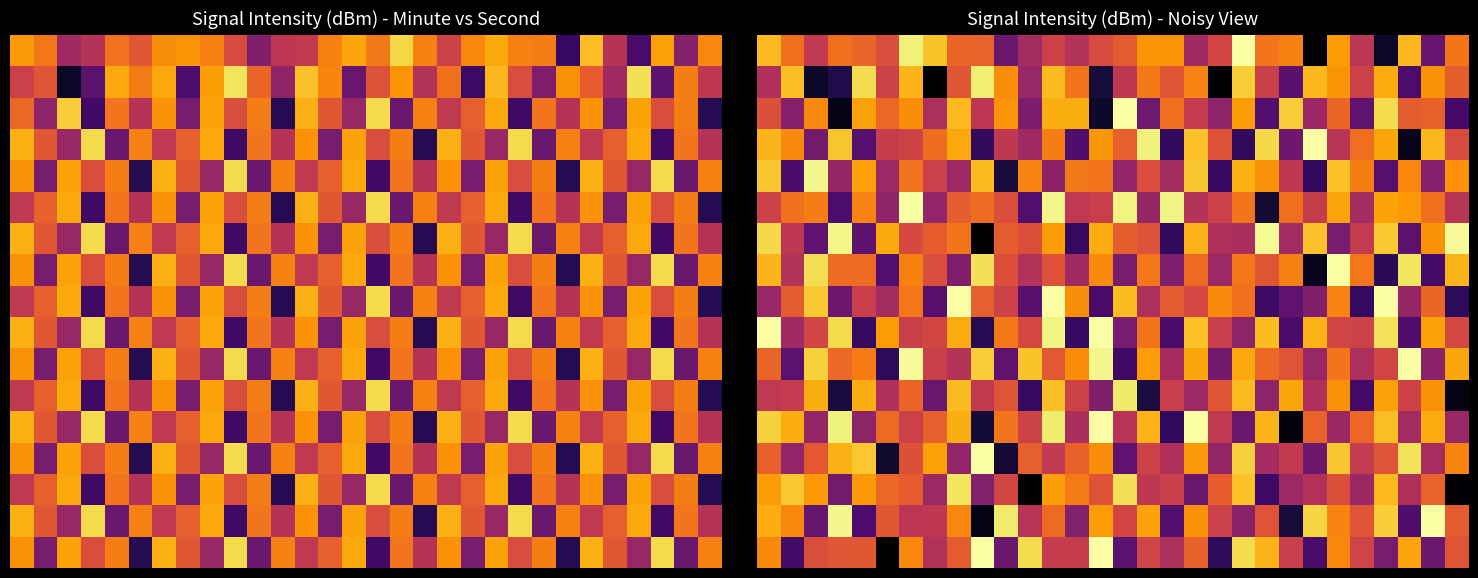

What is the spread (max minus min) of values at 19?

21.2